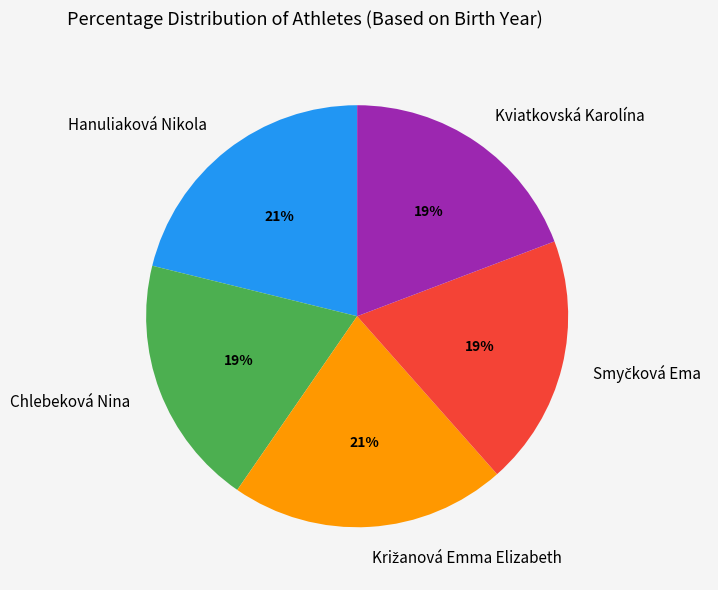

Is there any slice that represents more than half of the pie?

No